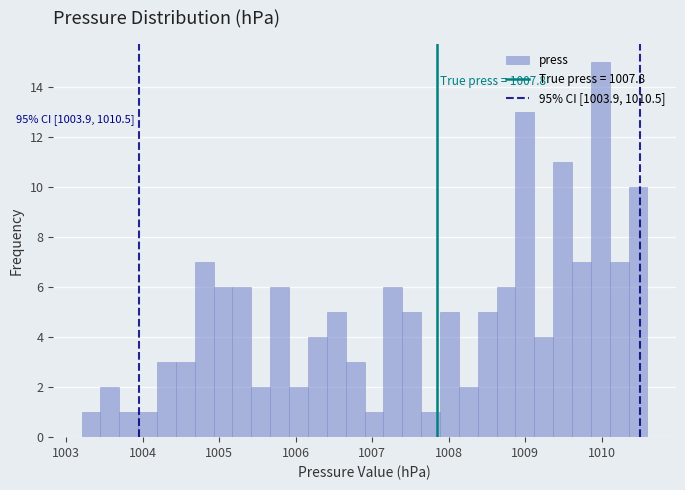

Read against the x-axis, roughly where is the centre of the tallest bar?

1010.0